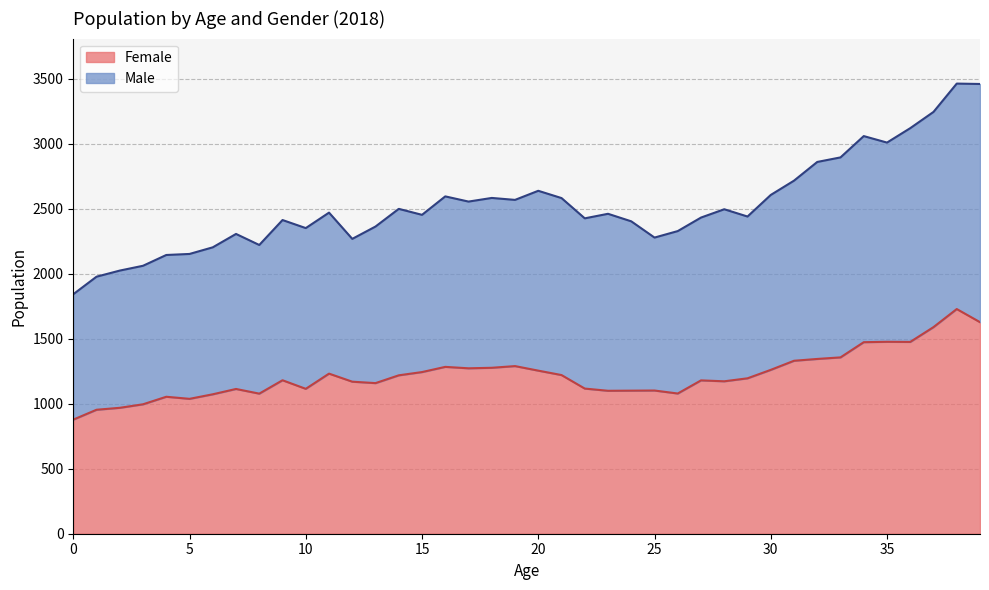

What is the total value across all series at 25?

2279